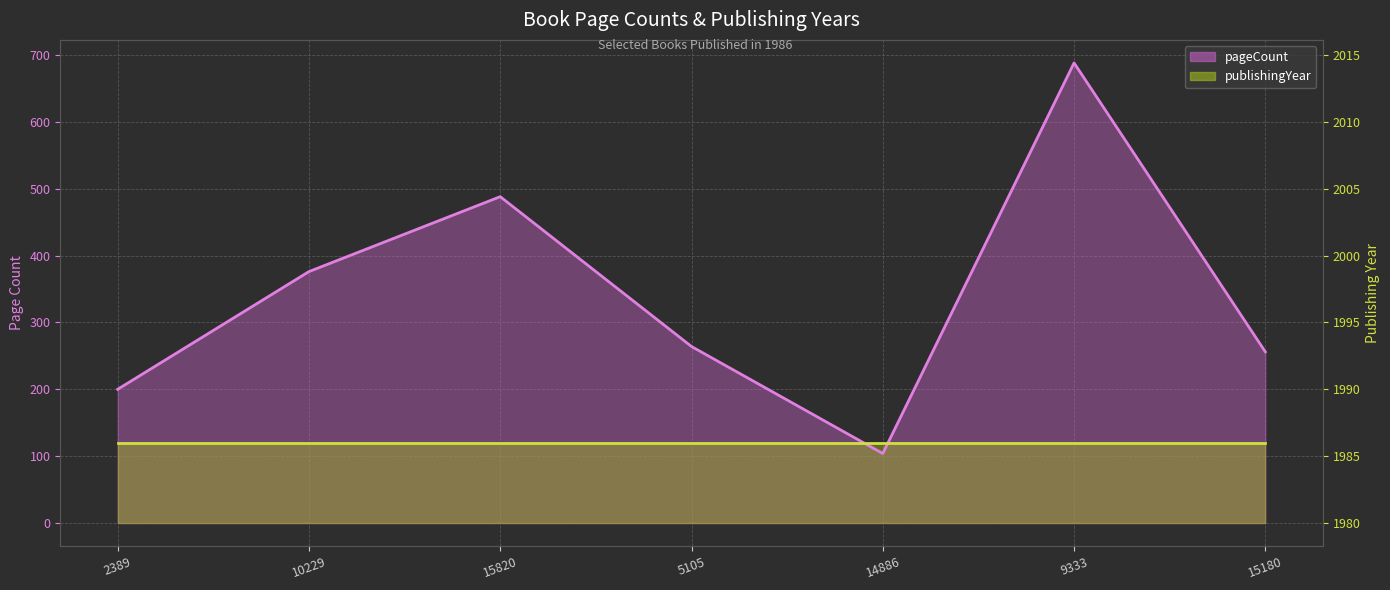

Is it true that the value at 15180 is 256?

True